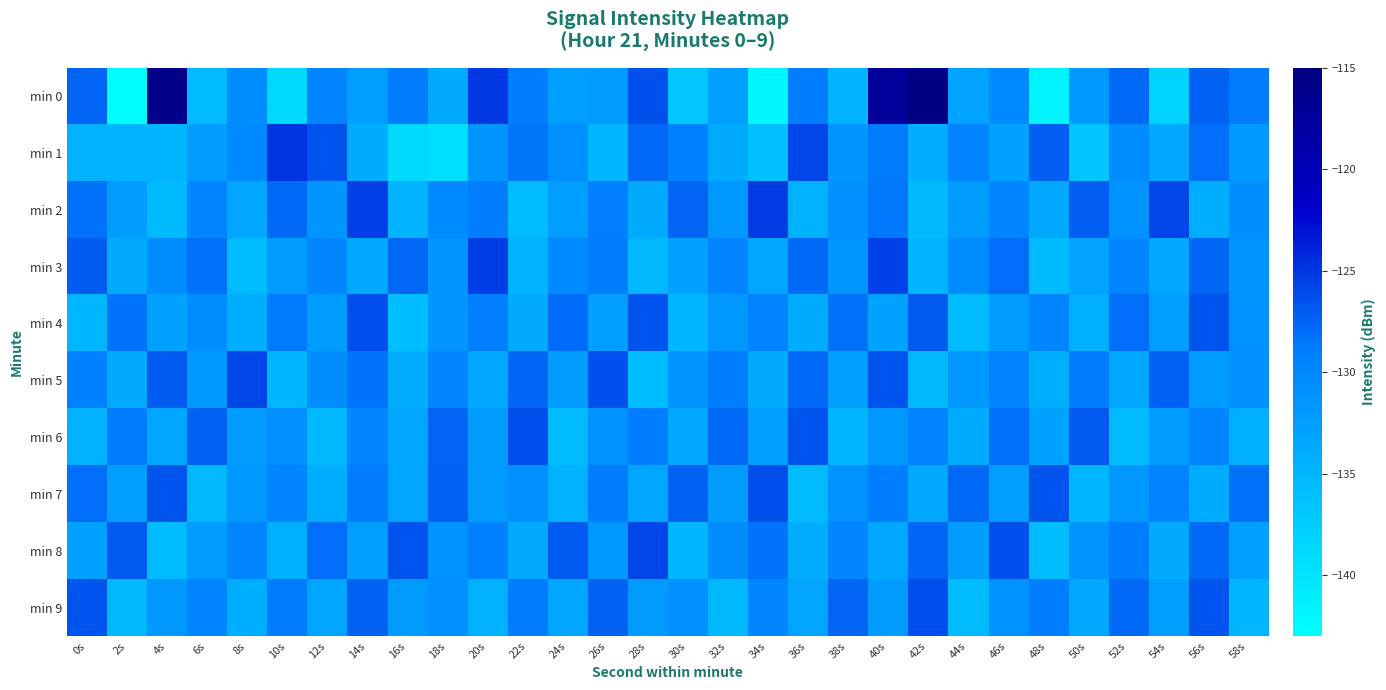

Reading right to left, list all the values displayed in this chart.

min 0: 58s=-128.9	56s=-127.4	54s=-138.3	52s=-127.8	50s=-131.8	48s=-141.8	46s=-130.1	44s=-133.0	42s=-115.5	40s=-117.6	38s=-134.9	36s=-129.0	34s=-142.2	32s=-132.5	30s=-136.9	28s=-126.5	26s=-132.0	24s=-132.5	22s=-128.9	20s=-125.1	18s=-133.6	16s=-128.8	14s=-132.4	12s=-129.5	10s=-138.9	8s=-130.5	6s=-135.7	4s=-115.9	2s=-142.8	0s=-127.5
min 1: 58s=-131.9	56s=-128.1	54s=-133.5	52s=-130.3	50s=-136.7	48s=-127.2	46s=-132.8	44s=-129.5	42s=-134.1	40s=-128.7	38s=-131.4	36s=-125.9	34s=-136.2	32s=-133.6	30s=-129.3	28s=-127.8	26s=-135.1	24s=-130.8	22s=-128.5	20s=-131.2	18s=-139.5	16s=-138.9	14s=-133.9	12s=-126.6	10s=-124.9	8s=-130.1	6s=-132.1	4s=-135.1	2s=-134.9	0s=-134.6
min 2: 58s=-130.6	56s=-134.2	54s=-125.9	52s=-131.1	50s=-127.2	48s=-133.5	46s=-129.8	44s=-132.0	42s=-135.4	40s=-128.6	38s=-130.9	36s=-134.5	34s=-125.3	32s=-131.7	30s=-127.5	28s=-133.8	26s=-129.1	24s=-132.3	22s=-135.7	20s=-128.9	18s=-130.2	16s=-134.8	14s=-125.6	12s=-131.4	10s=-127.8	8s=-133.2	6s=-129.7	4s=-135.5	2s=-132.1	0s=-128.3
min 3: 58s=-131.2	56s=-127.6	54s=-133.3	52s=-129.7	50s=-132.9	48s=-135.5	46s=-128.1	44s=-130.3	42s=-134.9	40s=-125.7	38s=-131.5	36s=-127.9	34s=-133.1	32s=-129.5	30s=-132.7	28s=-135.3	26s=-128.9	24s=-130.1	22s=-134.7	20s=-125.5	18s=-131.3	16s=-127.7	14s=-133.4	12s=-129.8	10s=-132.0	8s=-135.6	6s=-128.2	4s=-130.4	2s=-133.9	0s=-127.1
min 4: 58s=-131.0	56s=-126.7	54s=-132.5	52s=-128.1	50s=-134.4	48s=-129.8	46s=-132.0	44s=-135.6	42s=-127.0	40s=-132.8	38s=-128.3	36s=-134.0	34s=-129.4	32s=-131.6	30s=-135.2	28s=-126.6	26s=-132.4	24s=-128.0	22s=-133.7	20s=-129.1	18s=-131.3	16s=-135.9	14s=-126.3	12s=-132.1	10s=-128.7	8s=-134.2	6s=-130.5	4s=-132.7	2s=-128.4	0s=-135.1
min 5: 58s=-130.8	56s=-132.0	54s=-127.4	52s=-133.1	50s=-128.8	48s=-134.2	46s=-129.5	44s=-131.7	42s=-135.3	40s=-126.7	38s=-132.5	36s=-127.9	34s=-133.6	32s=-129.0	30s=-131.2	28s=-135.8	26s=-126.4	24s=-132.2	22s=-127.6	20s=-133.3	18s=-129.8	16s=-134.1	14s=-128.4	12s=-130.6	10s=-135.2	8s=-125.9	6s=-131.7	4s=-127.1	2s=-133.8	0s=-129.2
min 6: 58s=-134.4	56s=-129.8	54s=-132.0	52s=-135.6	50s=-127.0	48s=-132.8	46s=-128.2	44s=-134.0	42s=-129.4	40s=-131.6	38s=-135.2	36s=-126.6	34s=-132.4	32s=-127.8	30s=-133.5	28s=-128.9	26s=-131.1	24s=-135.7	22s=-126.3	20s=-132.1	18s=-127.5	16s=-133.1	14s=-129.7	12s=-135.4	10s=-130.8	8s=-132.0	6s=-127.4	4s=-133.2	2s=-128.8	0s=-134.5
min 7: 58s=-128.2	56s=-134.0	54s=-129.4	52s=-131.6	50s=-135.2	48s=-126.6	46s=-132.4	44s=-127.8	42s=-133.5	40s=-128.9	38s=-131.1	36s=-135.7	34s=-126.3	32s=-132.1	30s=-127.4	28s=-133.2	26s=-128.8	24s=-134.5	22s=-130.8	20s=-132.0	18s=-127.4	16s=-133.1	14s=-128.8	12s=-134.2	10s=-129.5	8s=-131.7	6s=-135.3	4s=-126.7	2s=-132.5	0s=-128.1
min 8: 58s=-132.5	56s=-127.9	54s=-133.6	52s=-129.0	50s=-131.2	48s=-135.8	46s=-126.4	44s=-132.2	42s=-127.6	40s=-133.3	38s=-129.8	36s=-134.1	34s=-128.4	32s=-130.6	30s=-135.2	28s=-125.9	26s=-131.7	24s=-127.1	22s=-133.8	20s=-129.2	18s=-131.0	16s=-126.7	14s=-132.5	12s=-128.1	10s=-134.4	8s=-129.8	6s=-132.0	4s=-135.6	2s=-127.0	0s=-132.8
min 9: 58s=-135.2	56s=-126.6	54s=-132.4	52s=-127.8	50s=-133.5	48s=-128.9	46s=-131.1	44s=-135.7	42s=-126.3	40s=-132.1	38s=-127.5	36s=-133.1	34s=-129.7	32s=-135.4	30s=-130.8	28s=-132.0	26s=-127.4	24s=-133.2	22s=-128.8	20s=-134.5	18s=-130.8	16s=-132.0	14s=-127.4	12s=-133.1	10s=-128.8	8s=-134.2	6s=-129.5	4s=-131.7	2s=-135.3	0s=-126.7